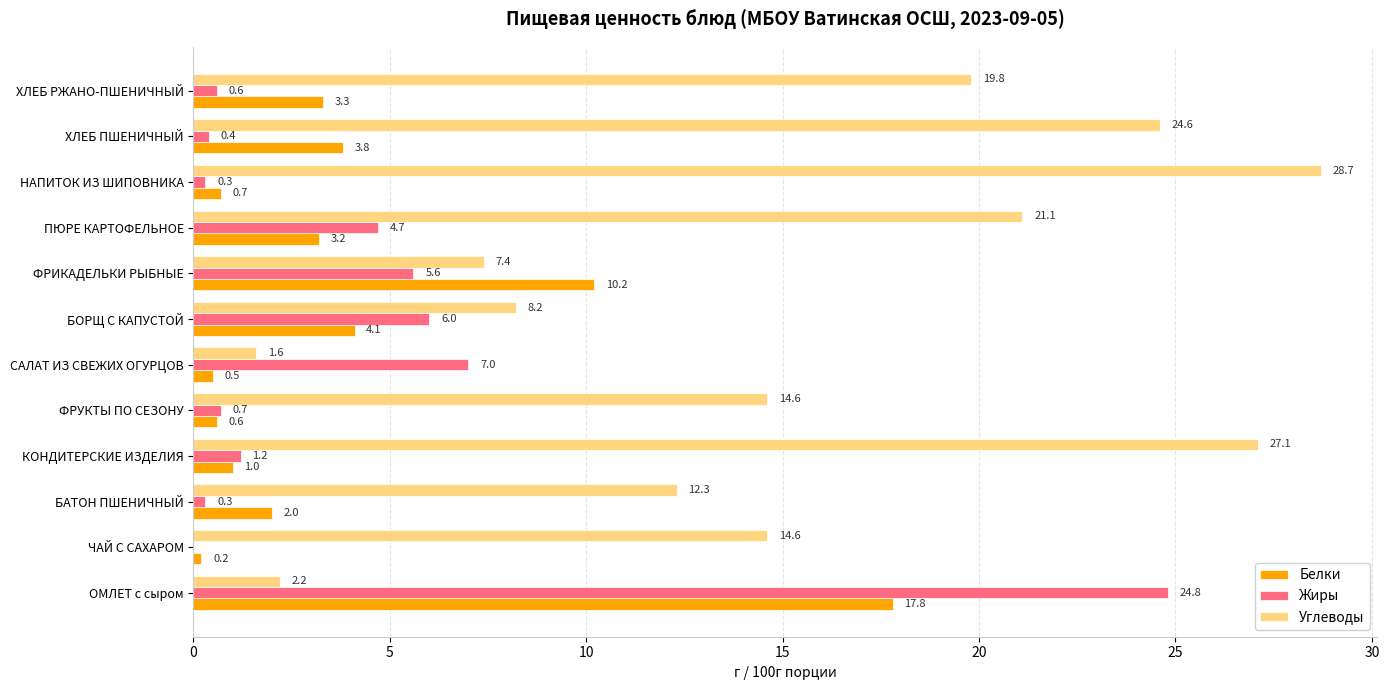

How many distinct data groups are displayed?

3